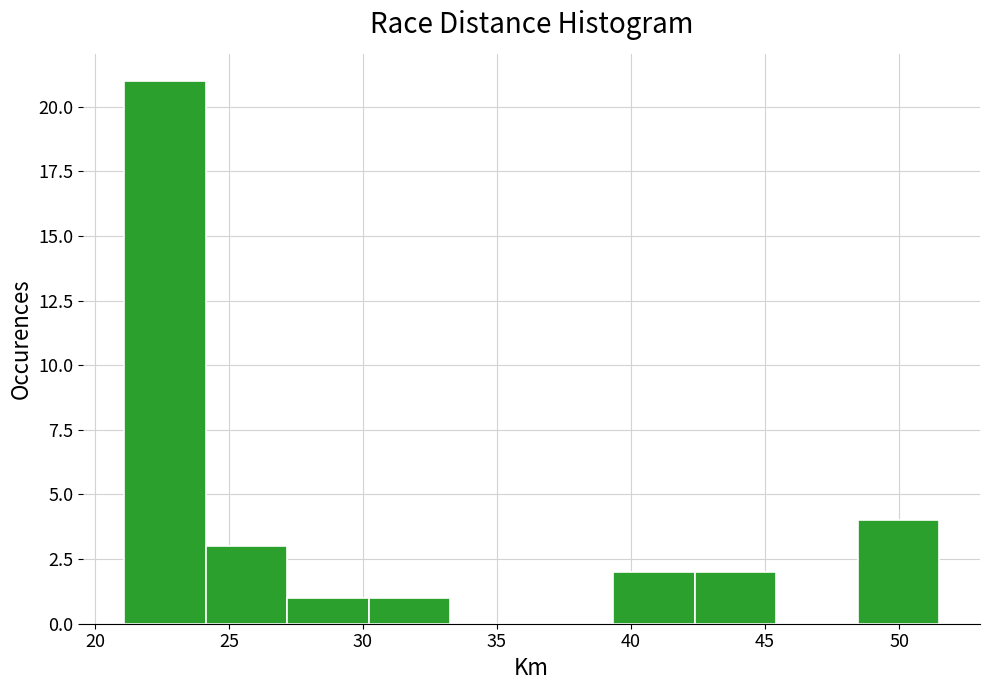

What is the height of the bar covering 30.0 to 33.5 on the x-axis? Neither the bar edges nor the heights are printed on the chart, so give them approximately, as read against the axes.

1